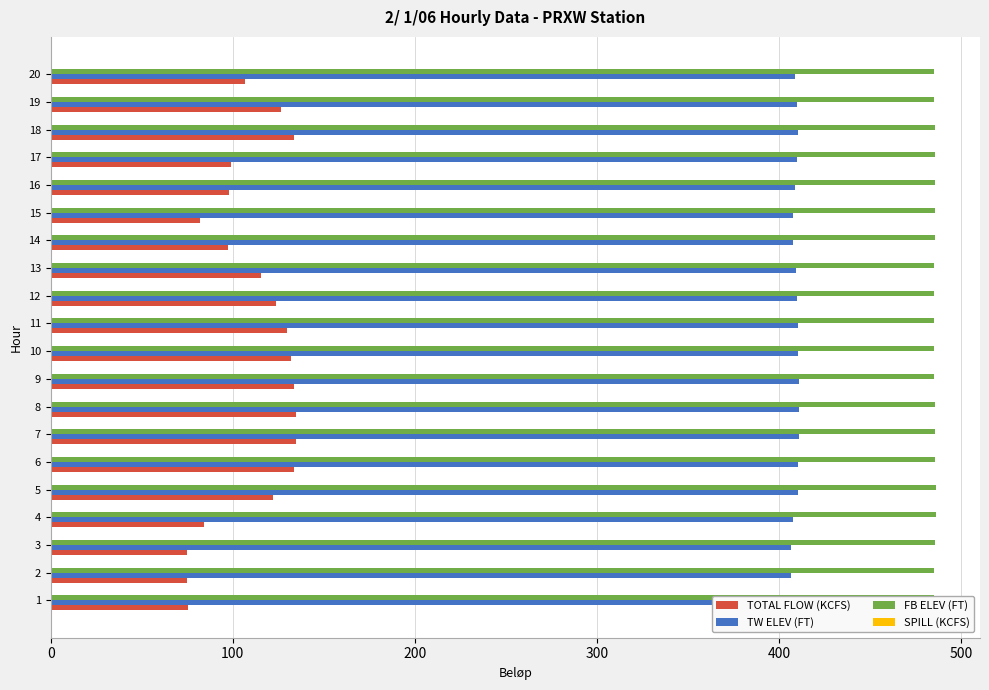

What is the difference between the highest and lowest values at 20?

378.3